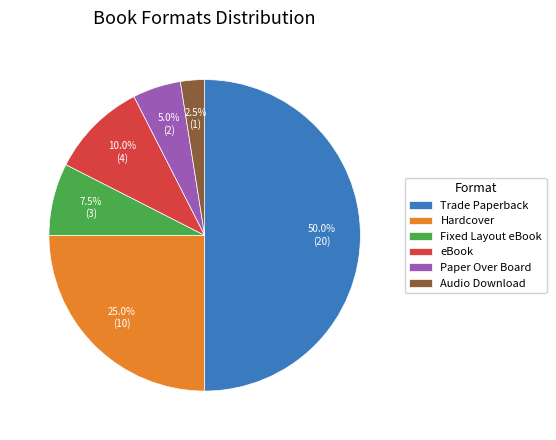

To the nearest percent, what is the combined percentage of Hardcover and Audio Download?

28%